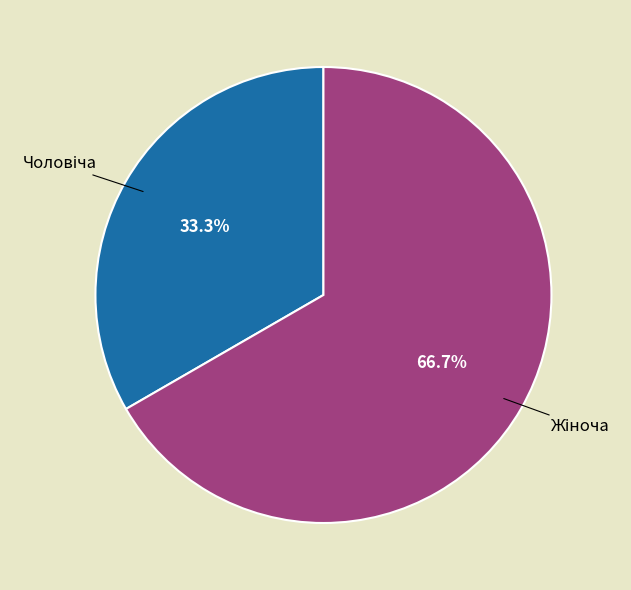

How many slices are in this pie chart?

2